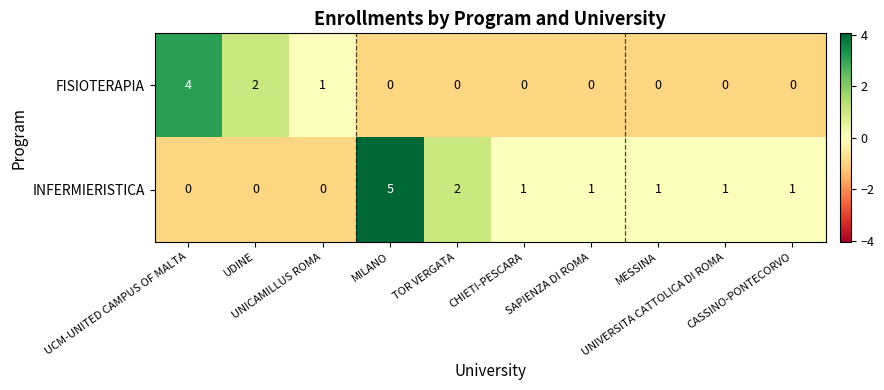

What is the spread (max minus min) of values at CHIETI-PESCARA?

1